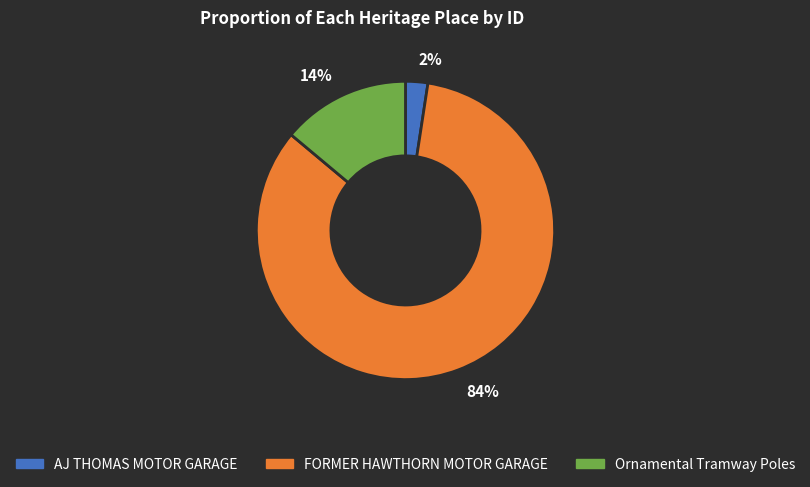

To the nearest percent, what is the combined percentage of AJ THOMAS MOTOR GARAGE and FORMER HAWTHORN MOTOR GARAGE?

86%